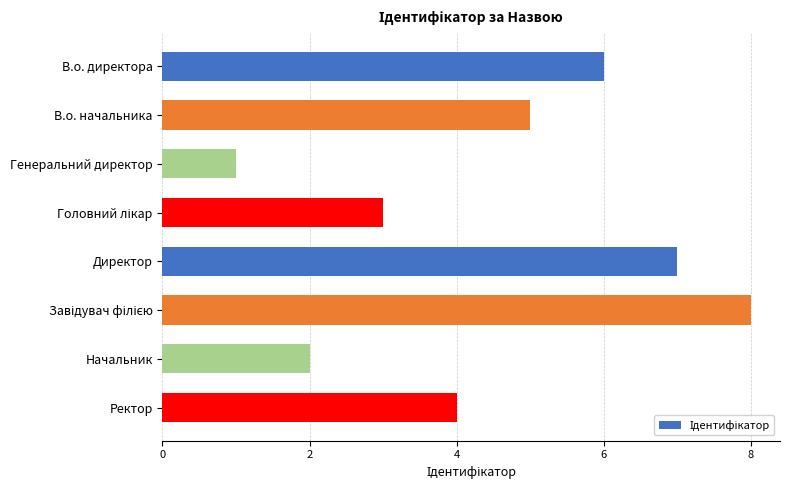

Reading bottom to top, transcribe all the data shown in this chart.

4	2	8	7	3	1	5	6